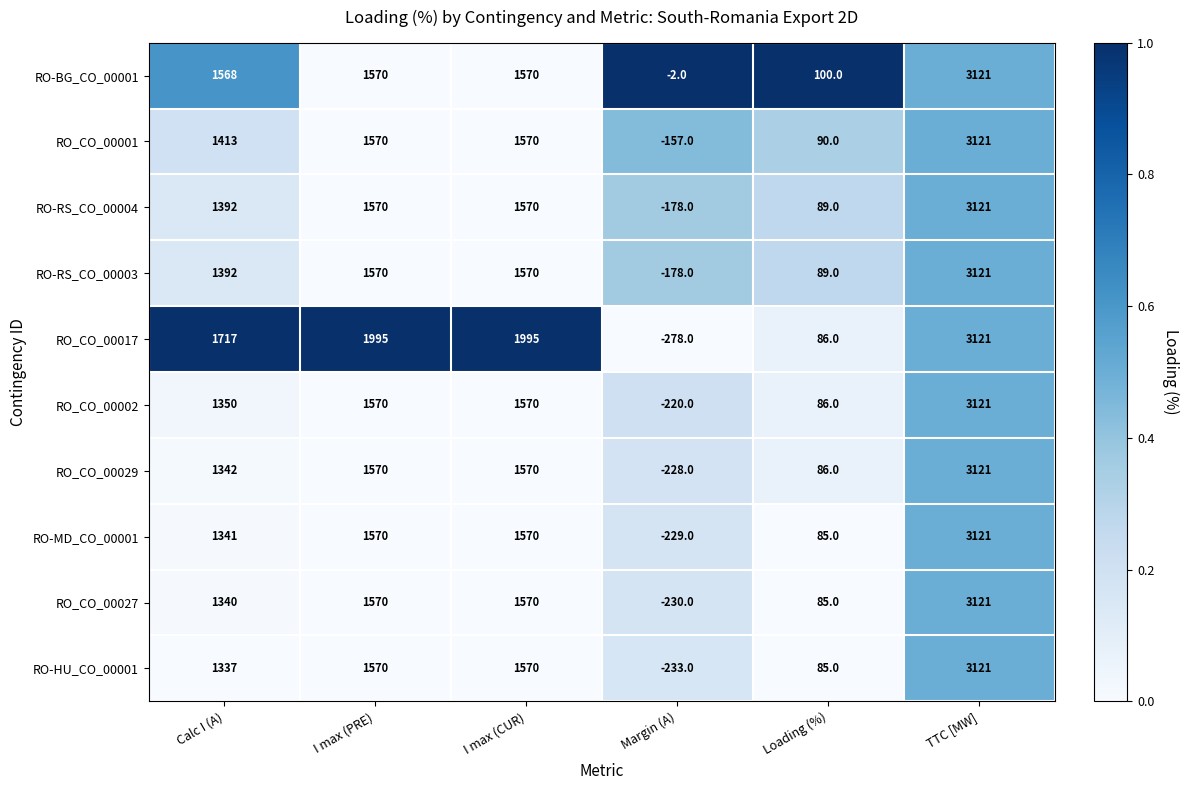

What is the spread (max minus min) of values at Loading (%)?

15